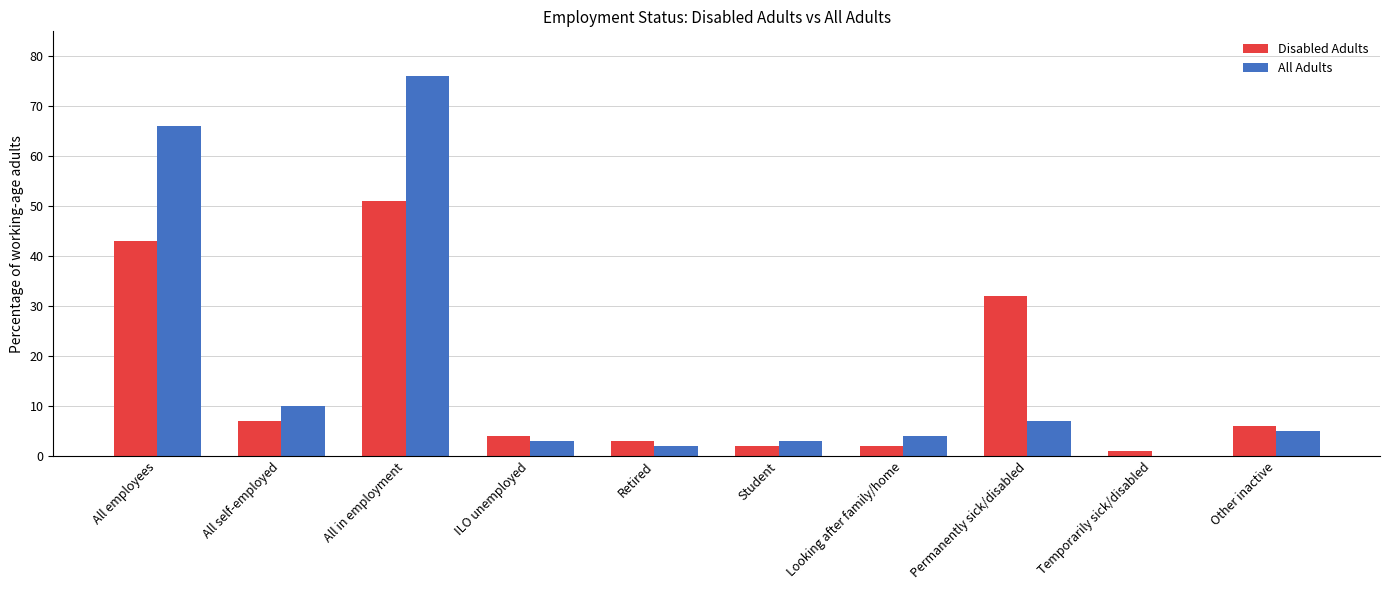

Is it true that Disabled Adults equals 64 at All employees?

False